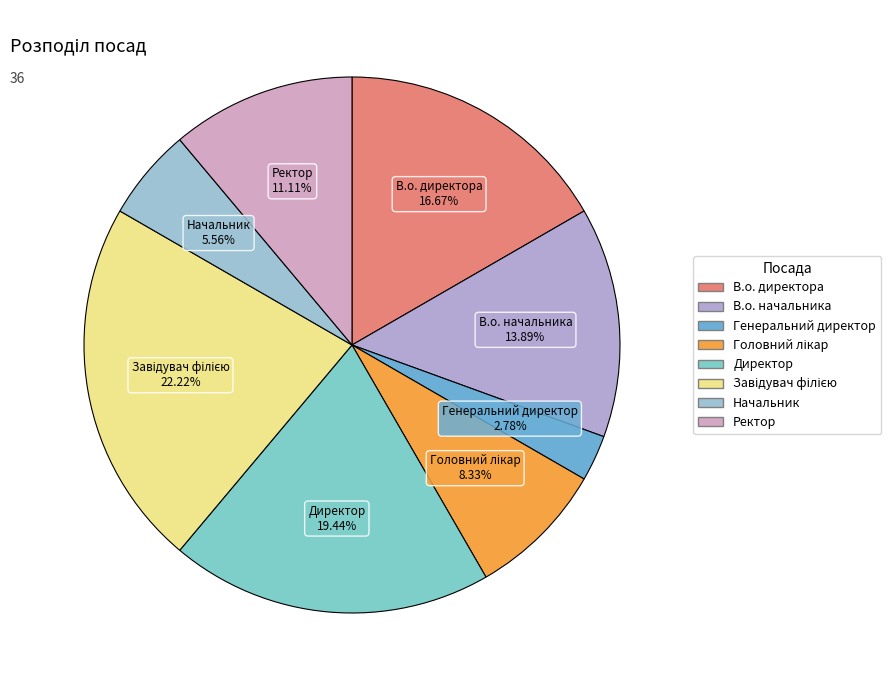

Between В.о. начальника and Генеральний директор, which is larger?

В.о. начальника